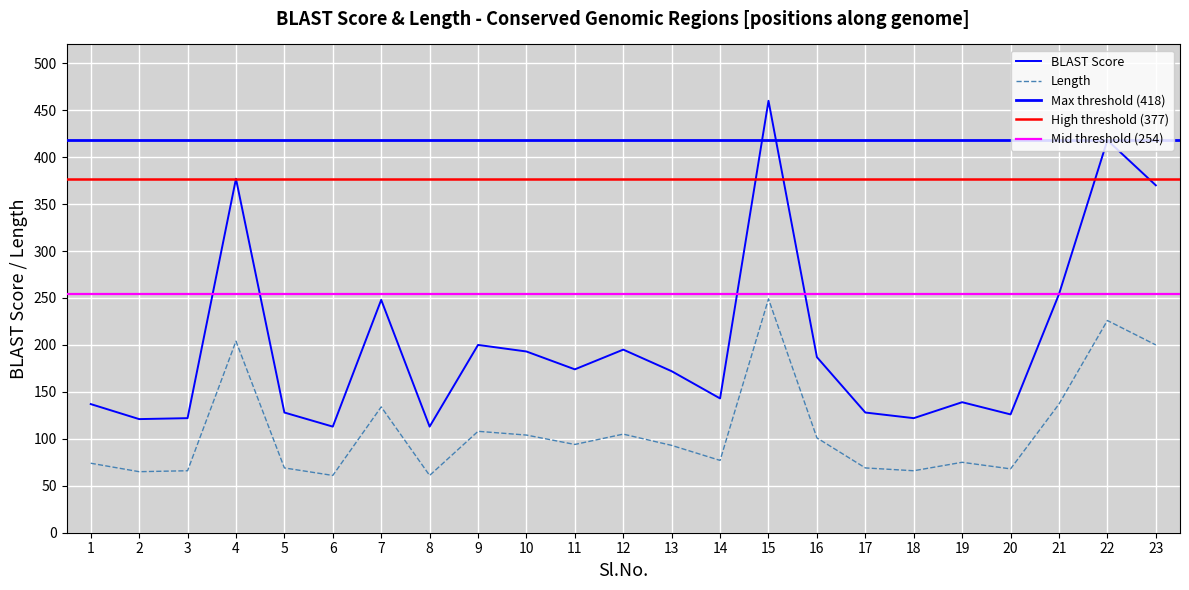

What is the value of the BLAST Score point at the 21st from the left?

254